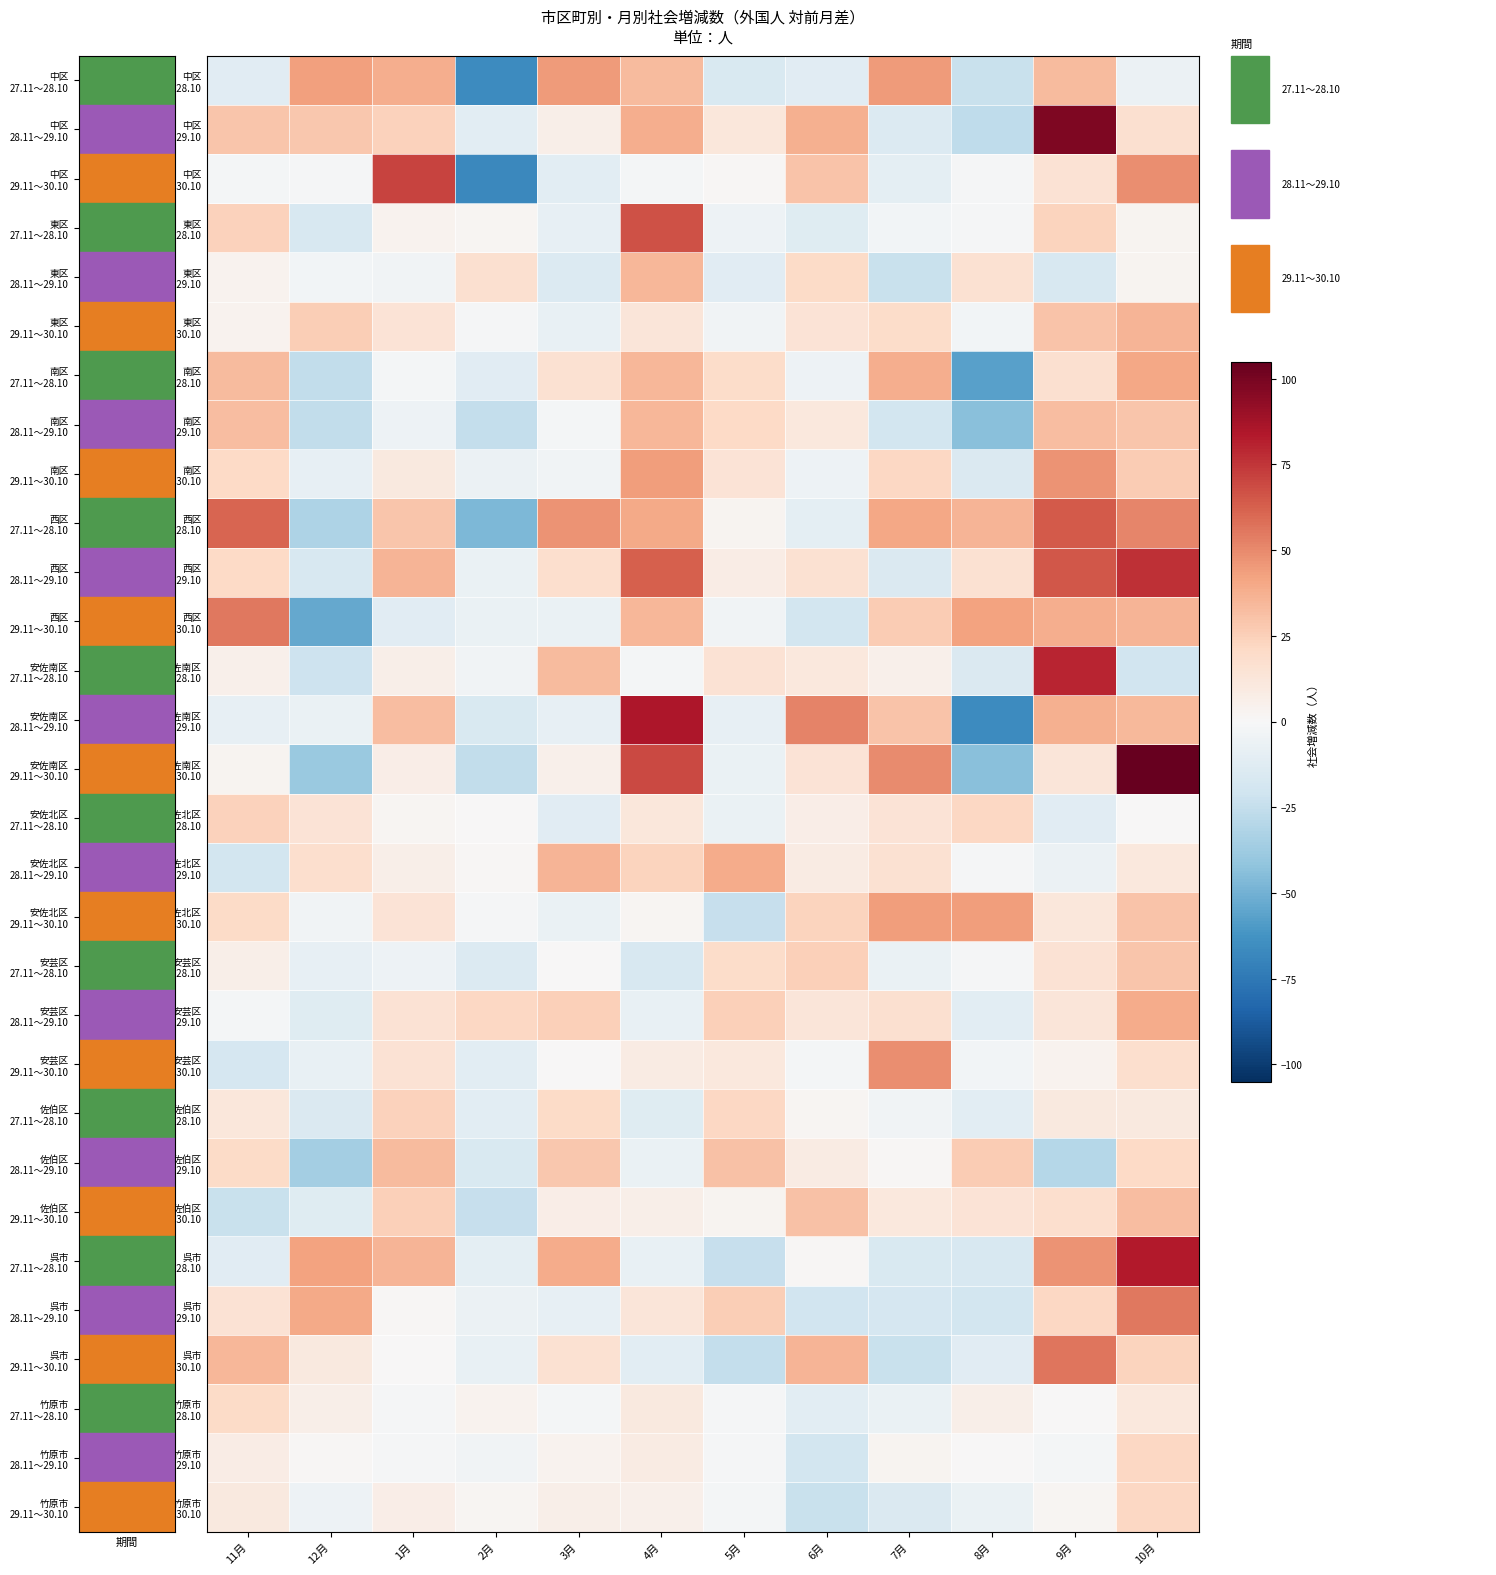

What is the minimum value shown in the chart?

-68